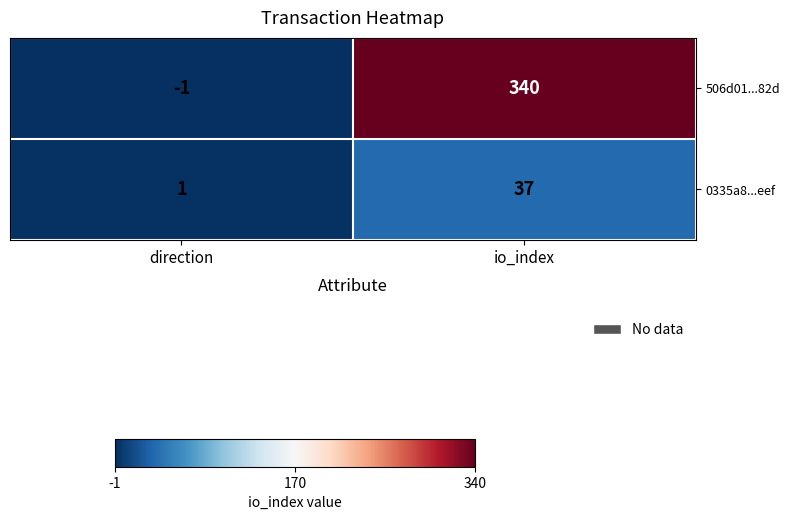

Which series has the largest total across all categories?

506d01...82d